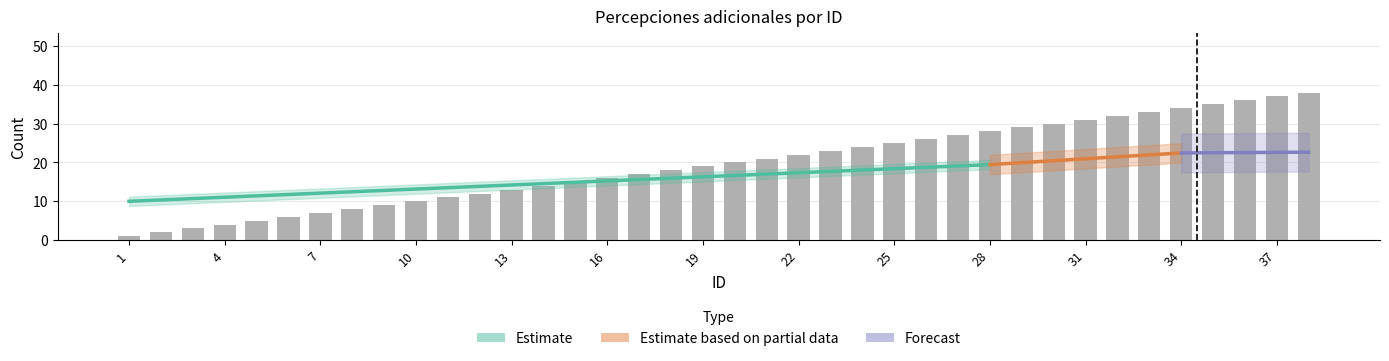

Reading right to left, list all the values displayed in this chart.

38	37	36	35	34	33	32	31	30	29	28	27	26	25	24	23	22	21	20	19	18	17	16	15	14	13	12	11	10	9	8	7	6	5	4	3	2	1